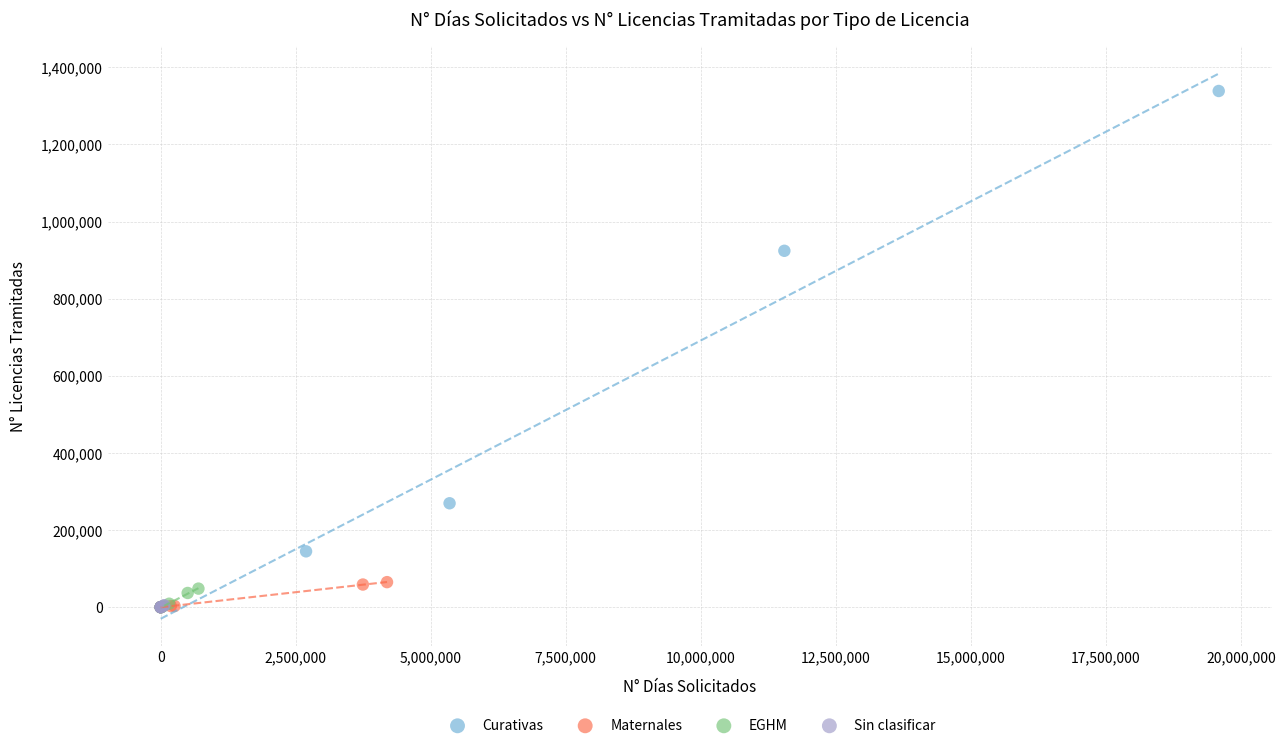

Which series contains the highest Y value?

Curativas